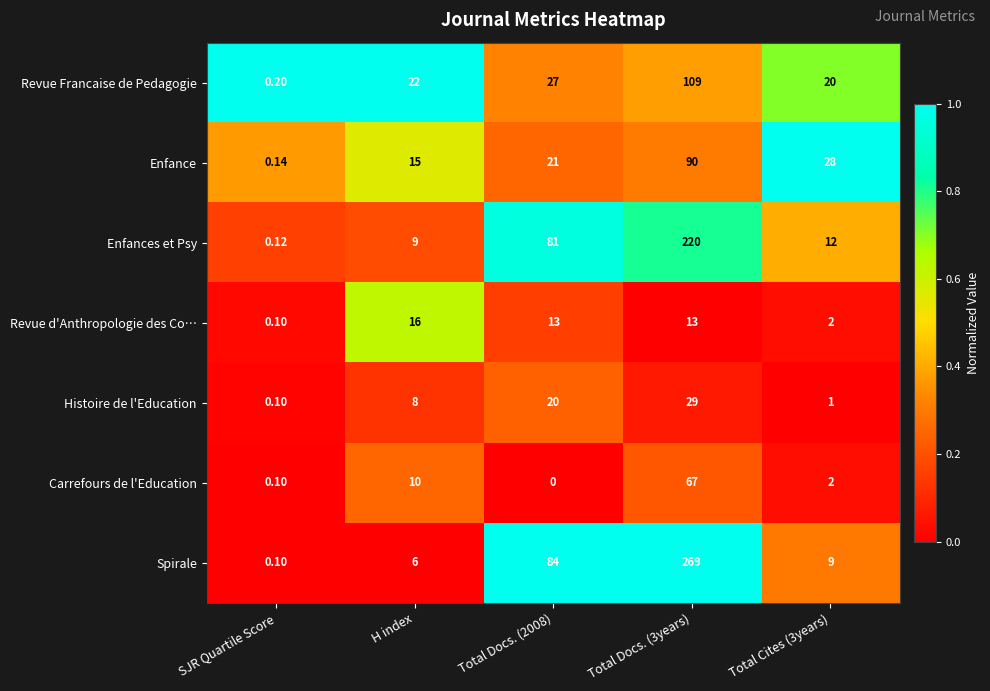

Between SJR Quartile Score and Total Cites (3years), which series saw the biggest shift?

Enfance